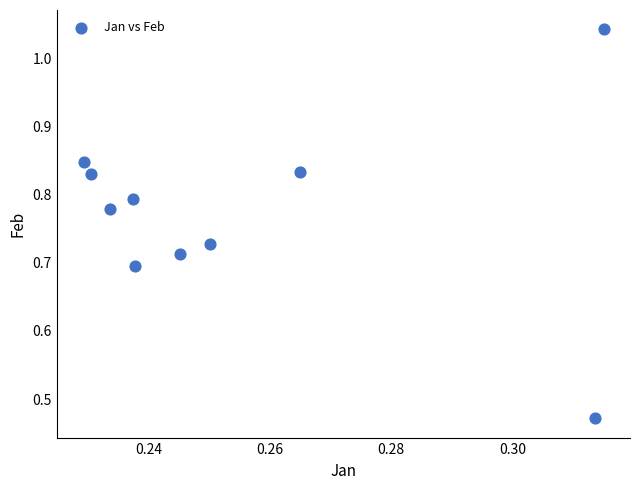

What is the average X value?

0.3